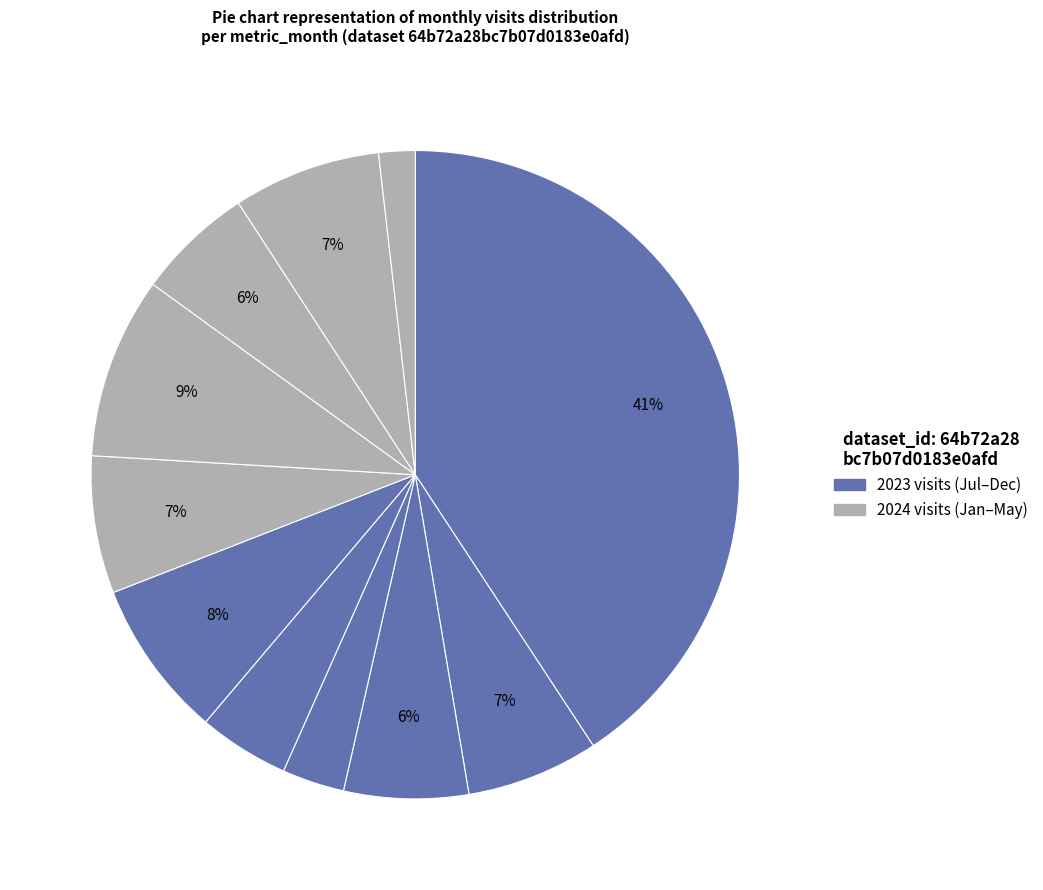

How many segments does this pie chart have?

11